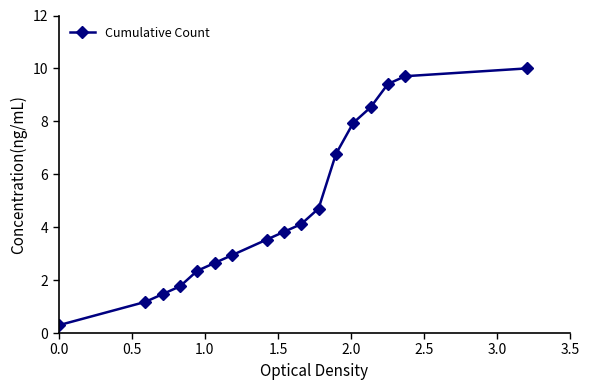

What is the average value?

4.8